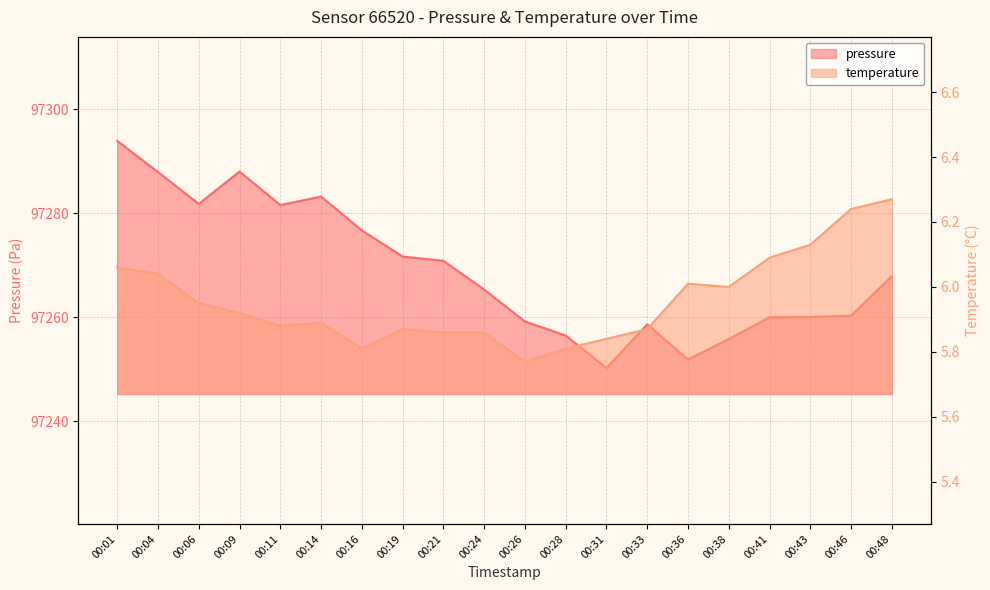

What is the average value of the pressure series?

97269.1